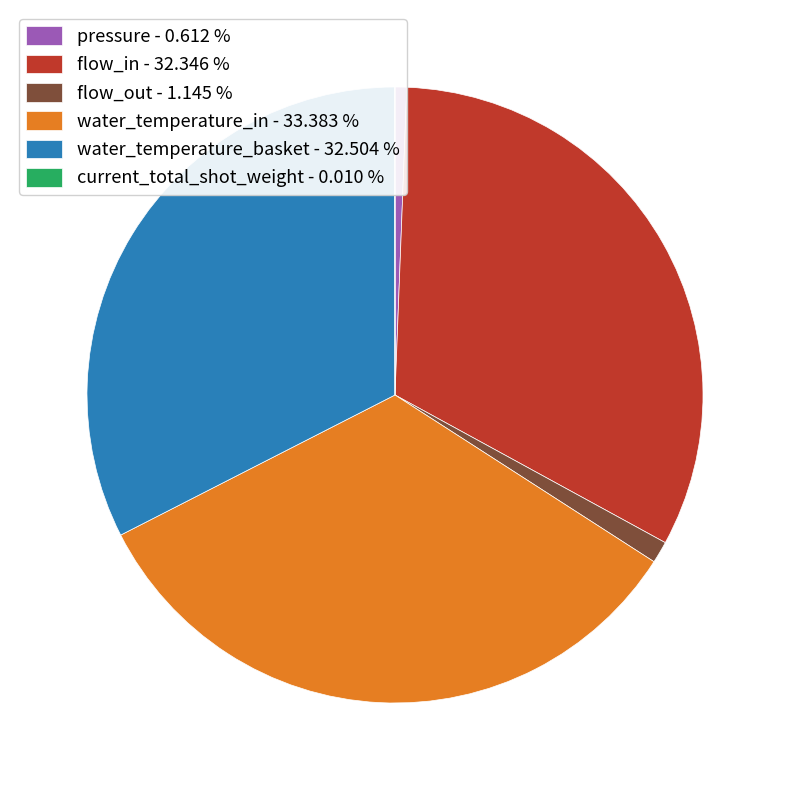

Approximately how many times larger is the value at water_temperature_basket - 32.504 % compared to water_temperature_in - 33.383 %?

1.0